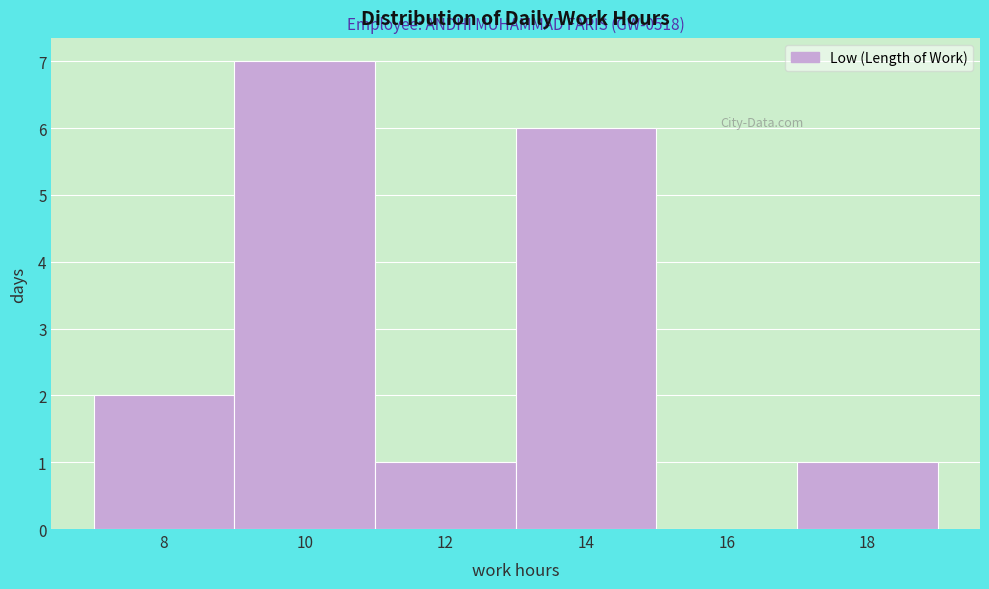

Reading left to right, extract all data points from this chart.

8=2	10=7	12=1	14=6	16=0	18=1